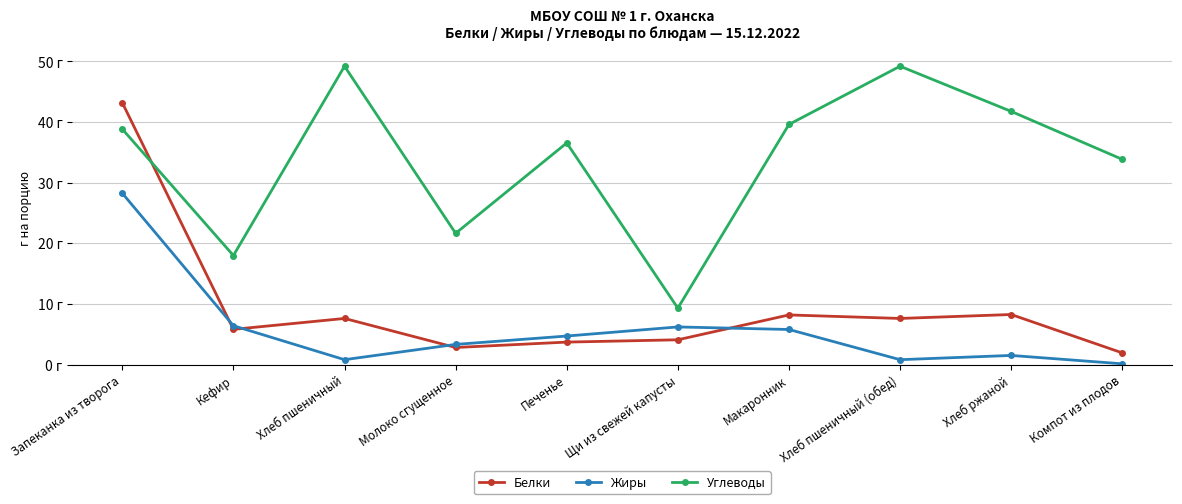

At which category does Углеводы reach its first local peak?

Хлеб пшеничный